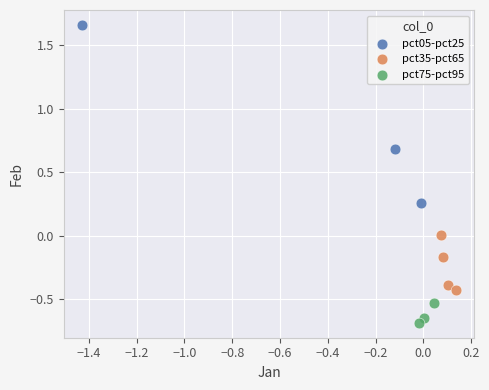

Which series has the largest Y range (max minus min)?

pct05-pct25